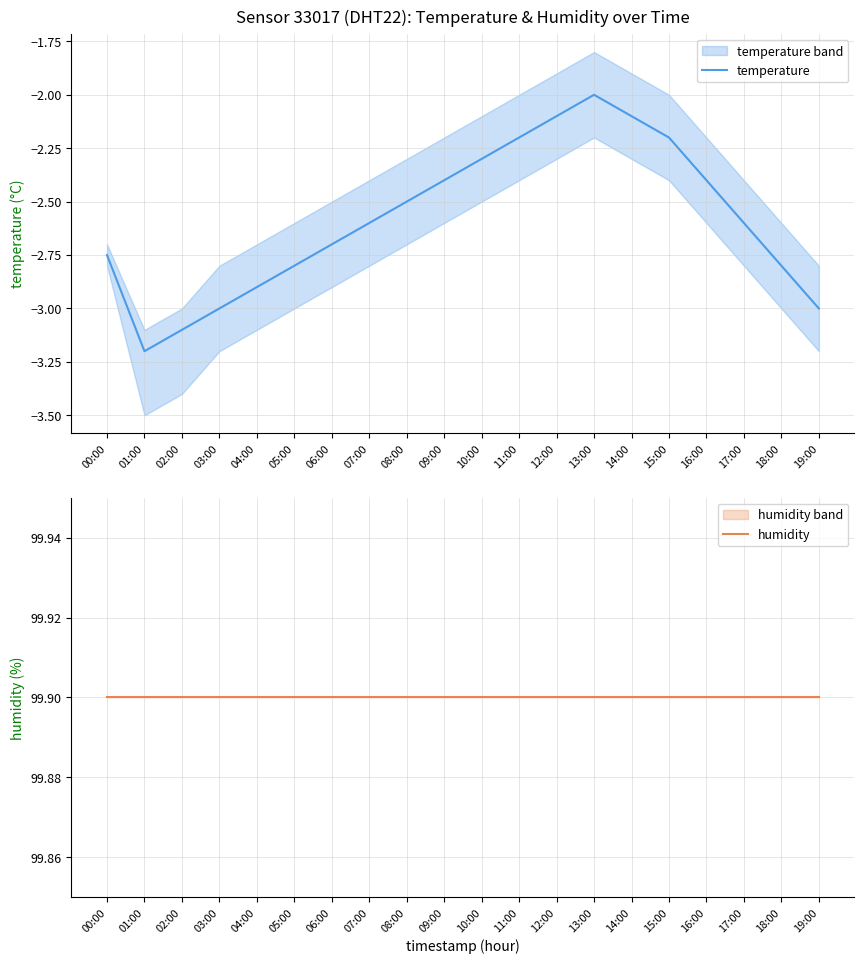

What is the sum of the humidity values at 12:00 and 08:00?

199.8